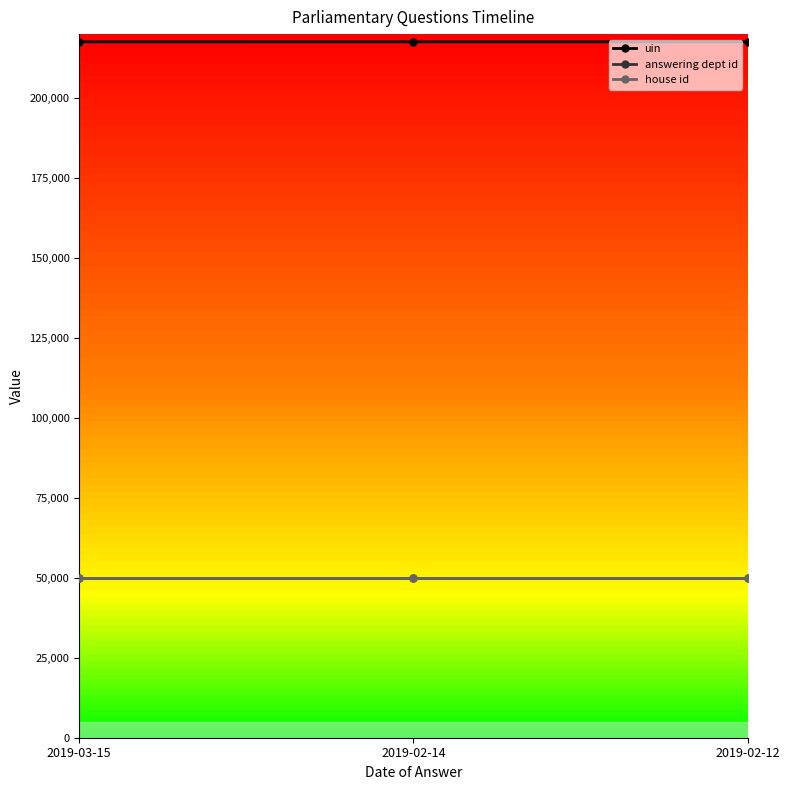

What is the label of the 3rd point from the left?

2019-02-12